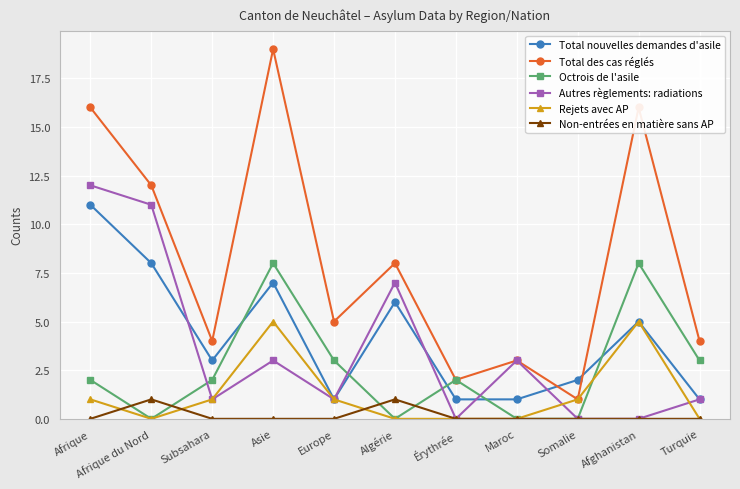

True or false: Non-entrées en matière sans AP and Total nouvelles demandes d'asile intersect in this chart.

False